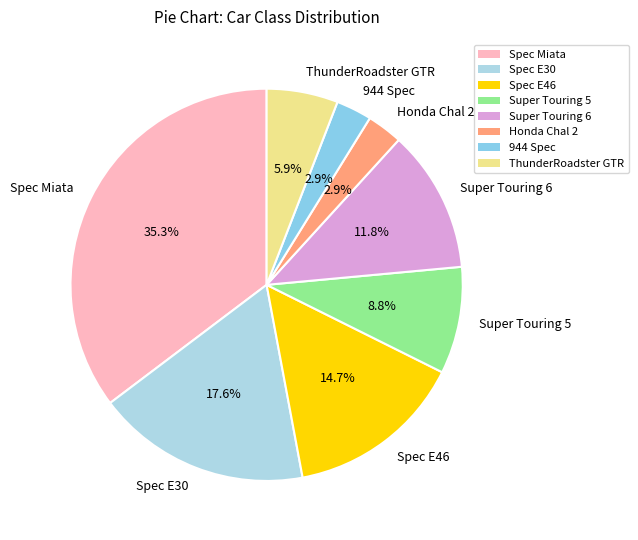

Approximately how many times larger is the value at Super Touring 5 compared to 944 Spec?

3.0